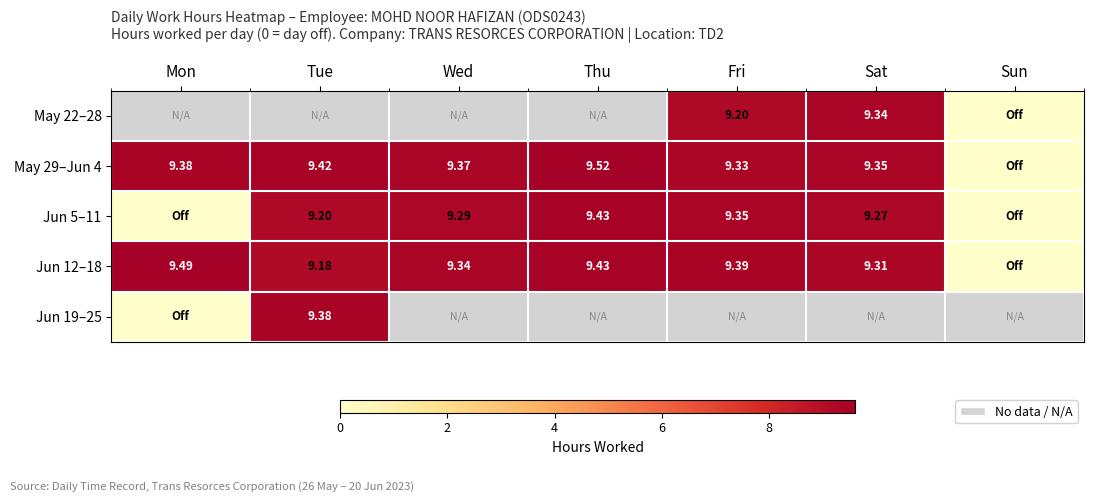

Is the value of Jun 12–18 at Fri greater than the value of Jun 5–11 at Fri?

Yes